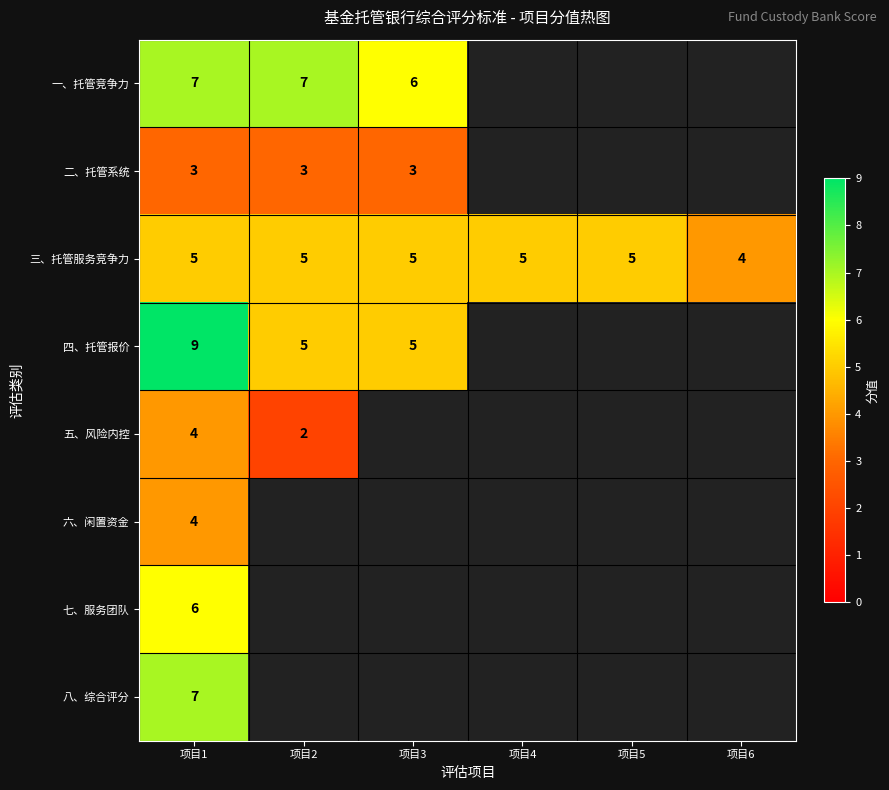

What is the spread (max minus min) of values at 项目1?

6